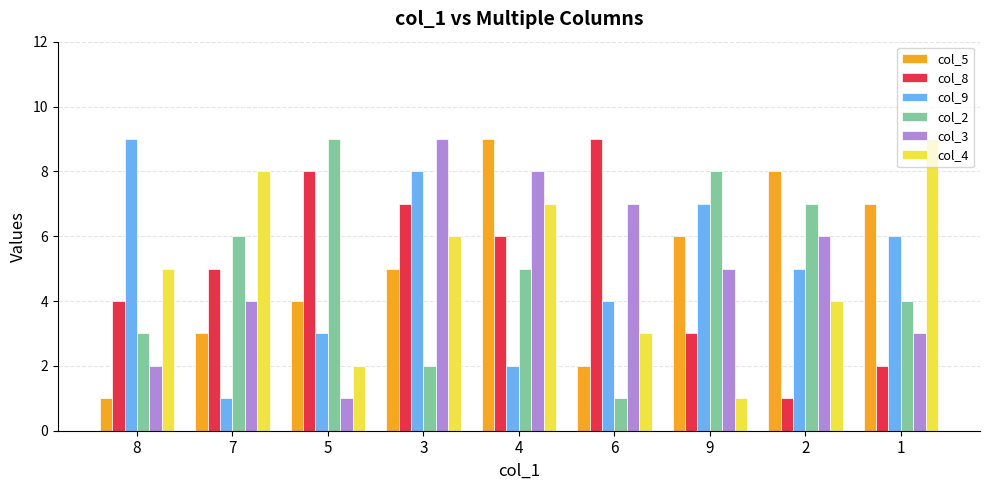

What are all the series names shown in the legend?

col_5, col_8, col_9, col_2, col_3, col_4